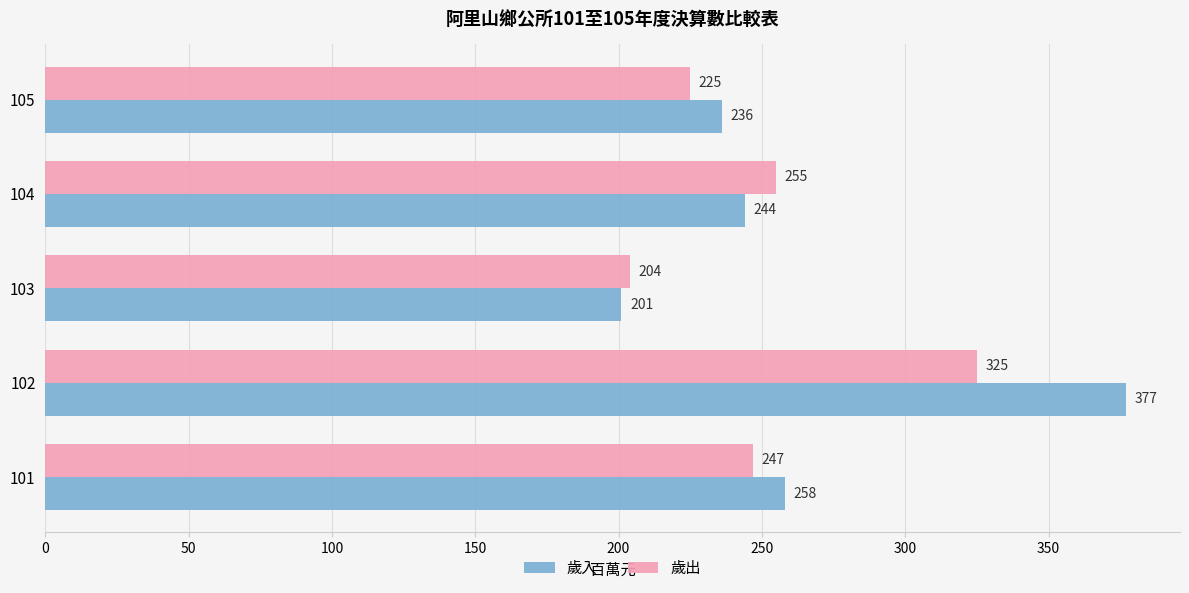

What are all the series names shown in the legend?

歲入, 歲出